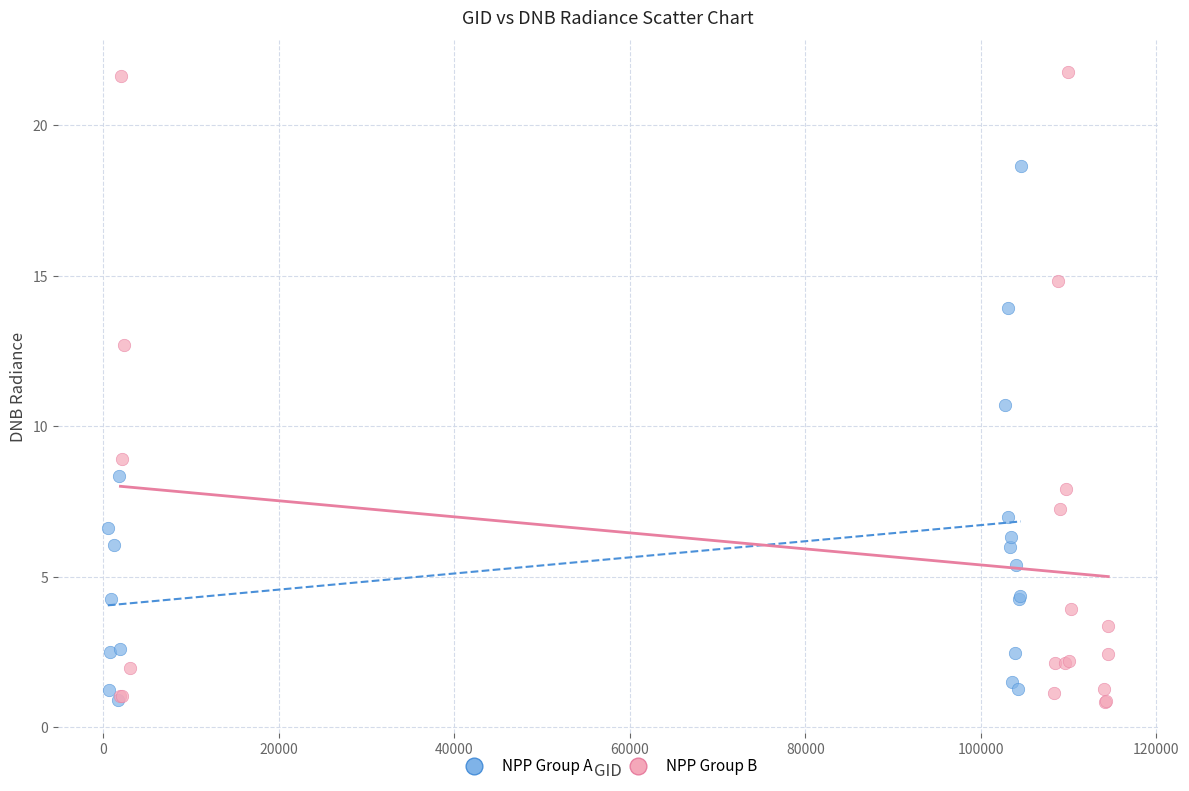

What are all the series names shown in the legend?

NPP Group A, NPP Group B